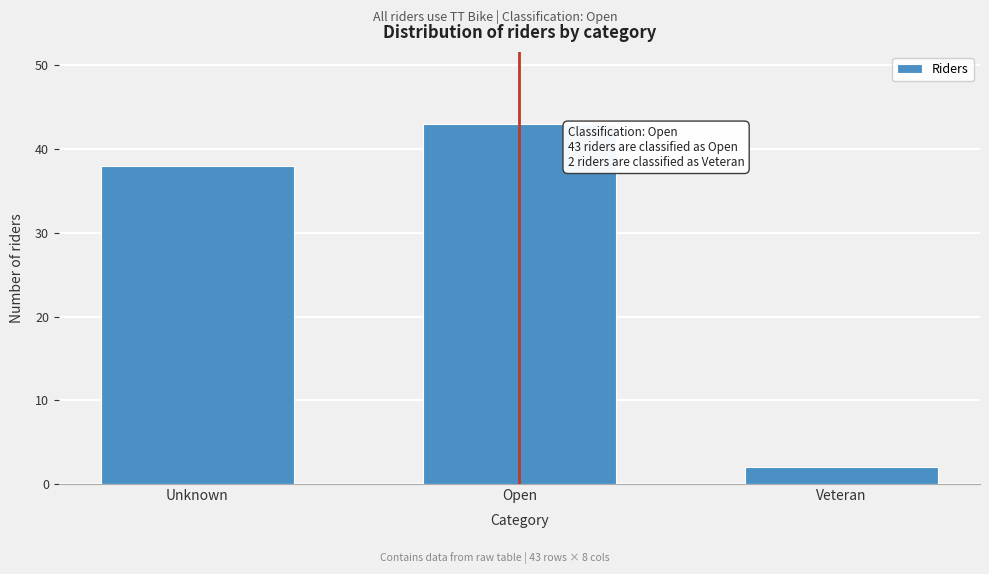

Reading left to right, list all the values displayed in this chart.

38	43	2